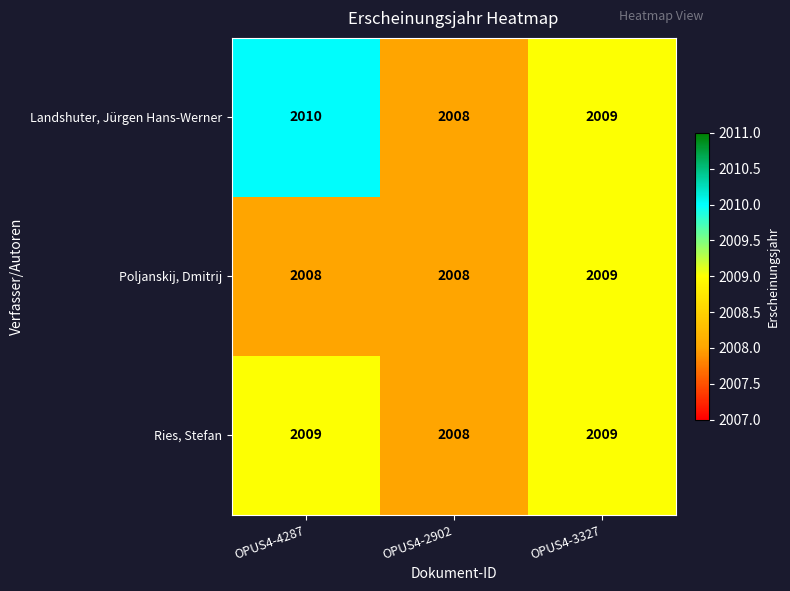

Count the number of categories in the chart.

3